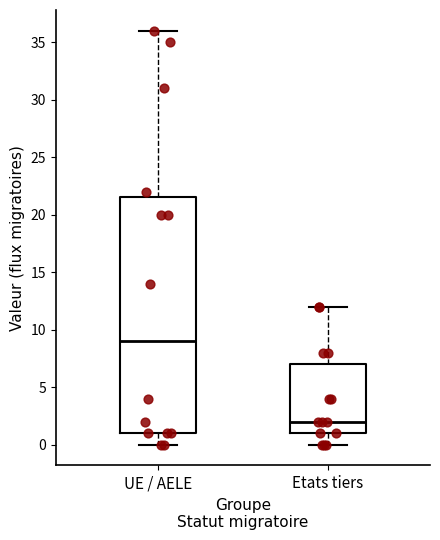

Reading left to right, read every box against the y-axis: the position of its median line, the range the box covers, and the ends of its whiskers. The values are not printed on the chart, so give them approximately, as read against the axis.

UE / AELE: median 9.0, box 1.0 to 21.5, whiskers 0.0 to 36.0
Etats tiers: median 2.0, box 1.0 to 7.0, whiskers 0.0 to 12.0